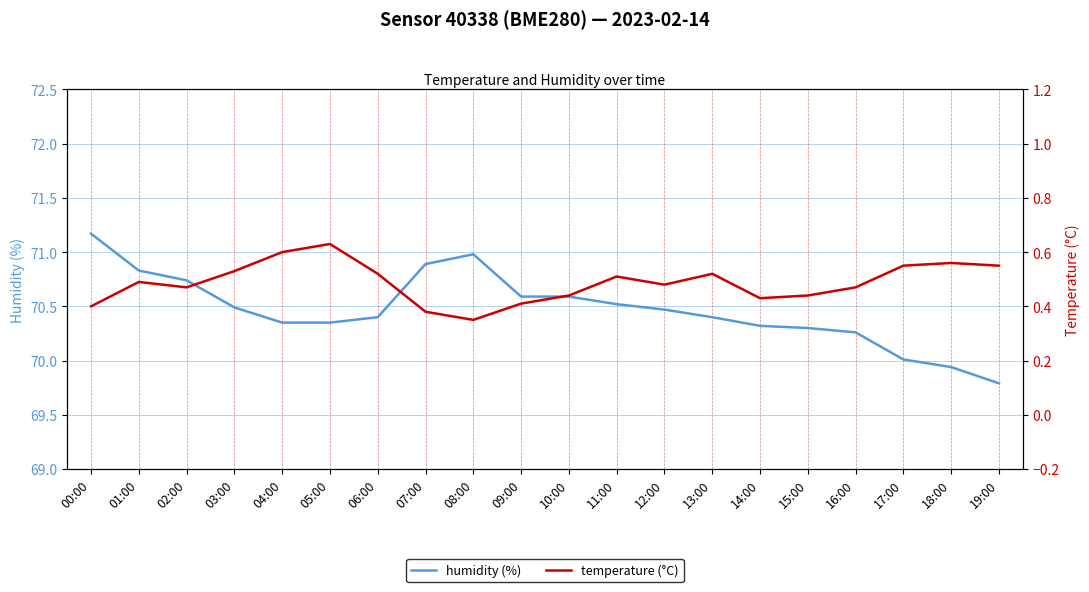

What is the label of the 10th point from the right?

10:00